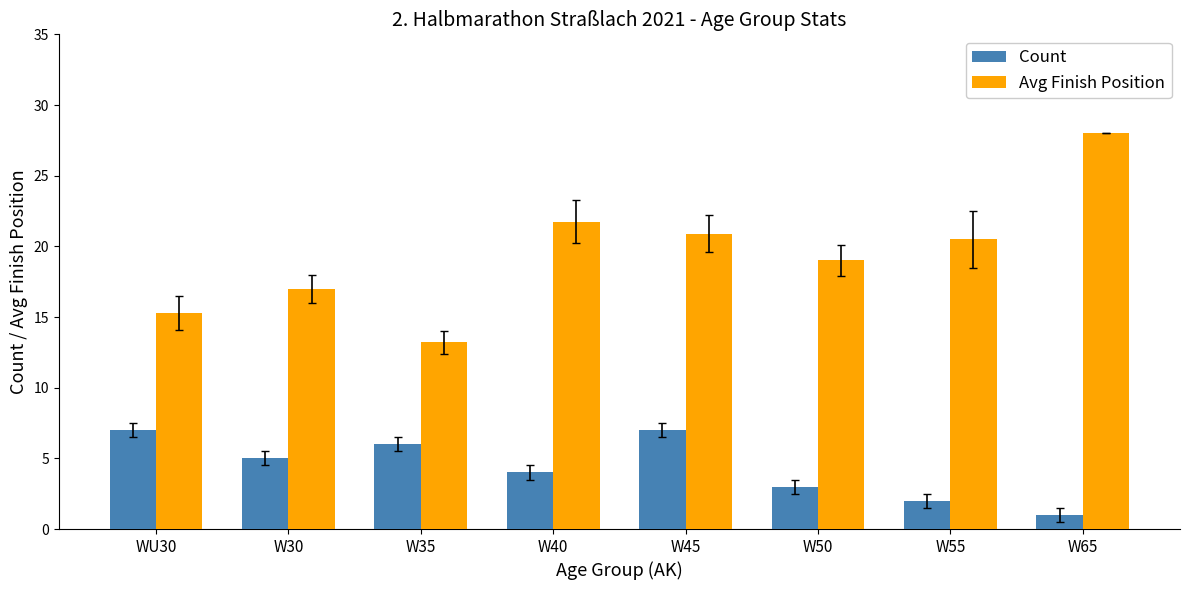

What is the difference between the maximum and second lowest values in the Count series?

5.0